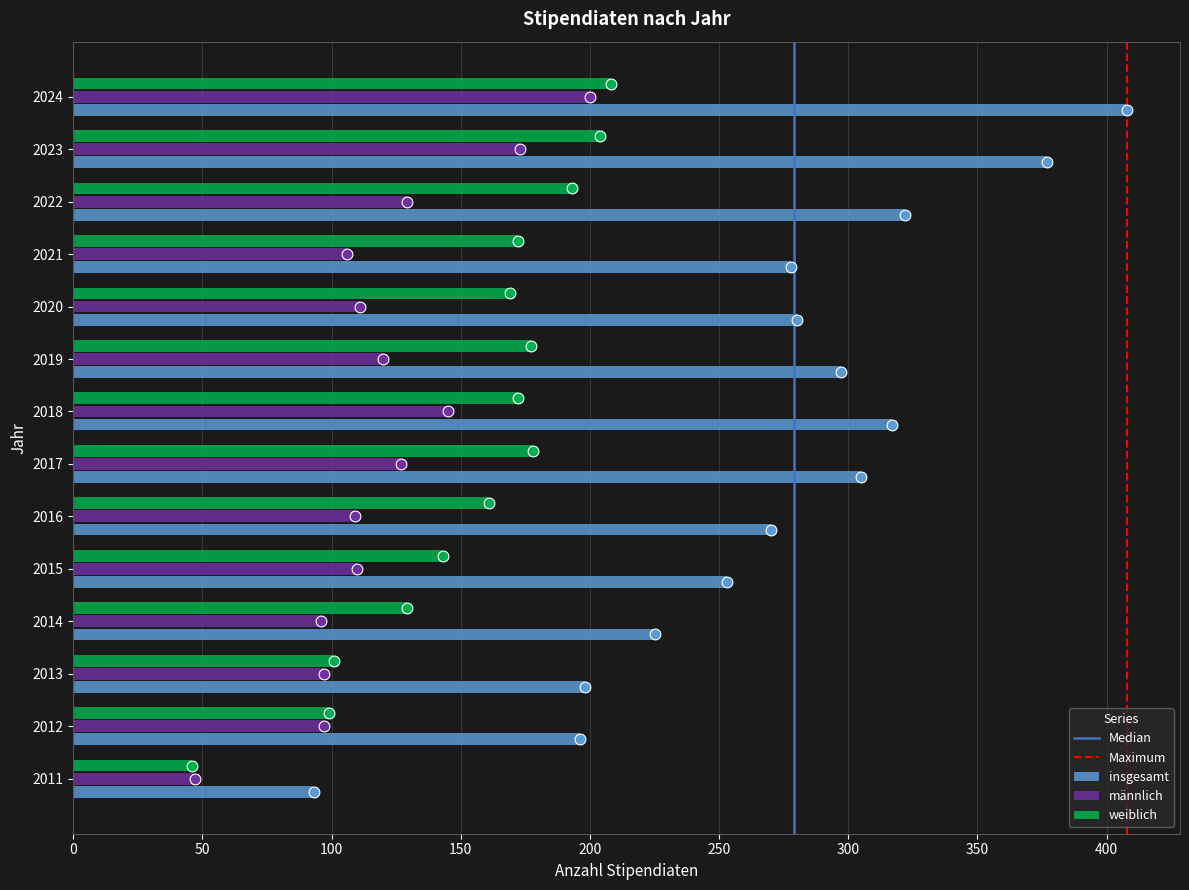

Which series has the largest total across all categories?

insgesamt